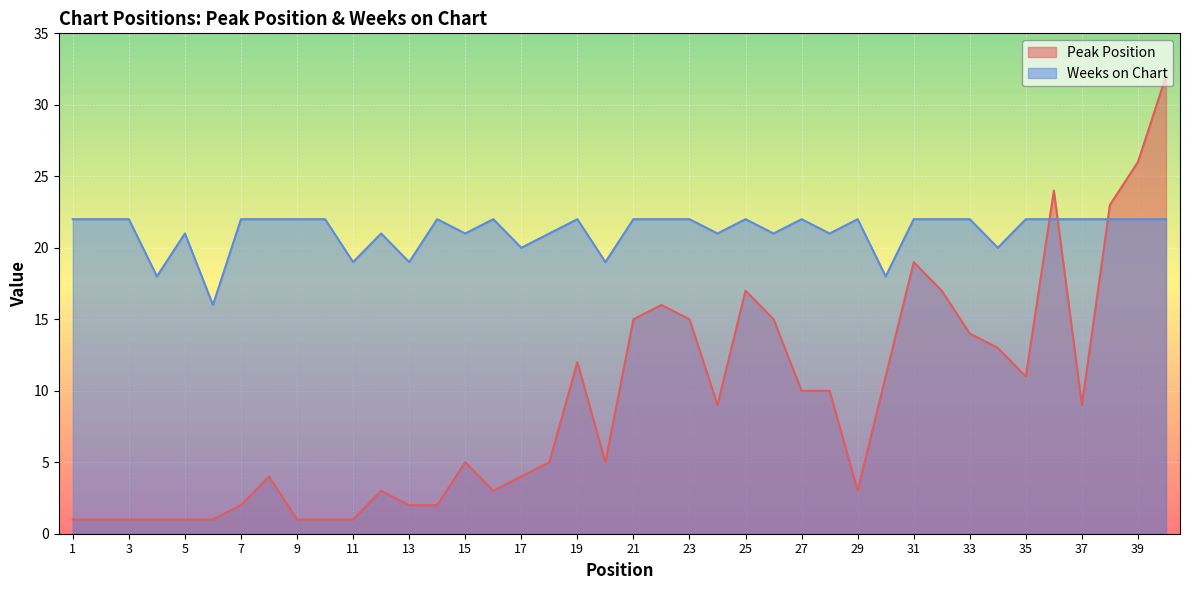

What are all the series names shown in the legend?

Peak Position, Weeks on Chart